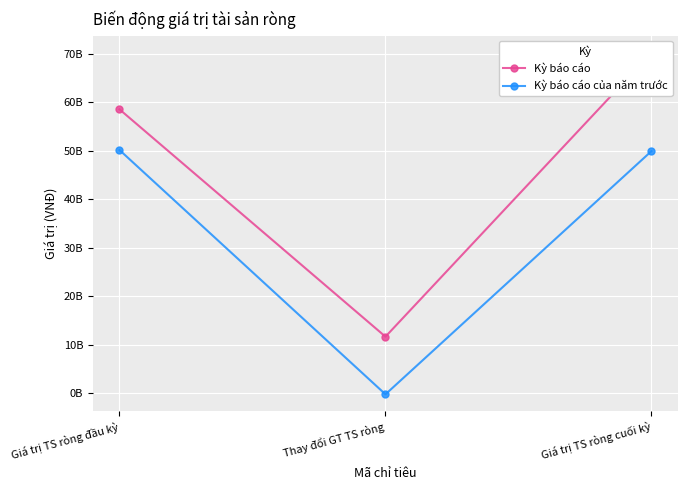

Which category has the lowest value in the Kỳ báo cáo của năm trước series?

Thay đổi GT TS ròng